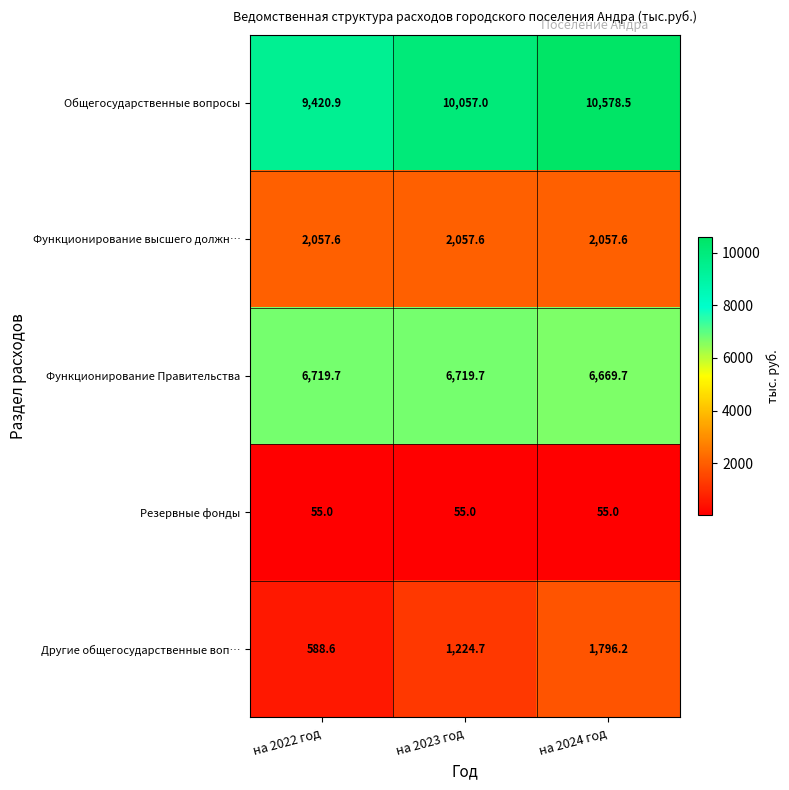

Between на 2023 год and на 2024 год, which series saw the biggest shift?

Другие общегосударственные воп…